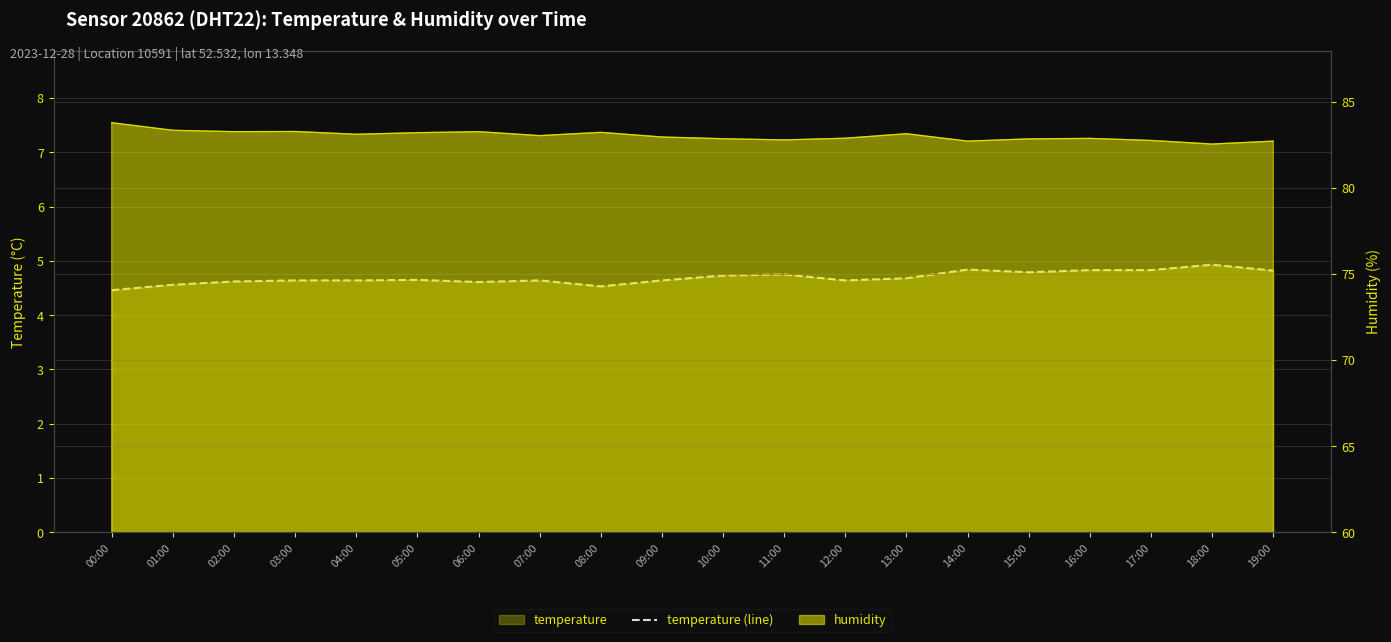

At which category does the data reach its first local valley?

06:00